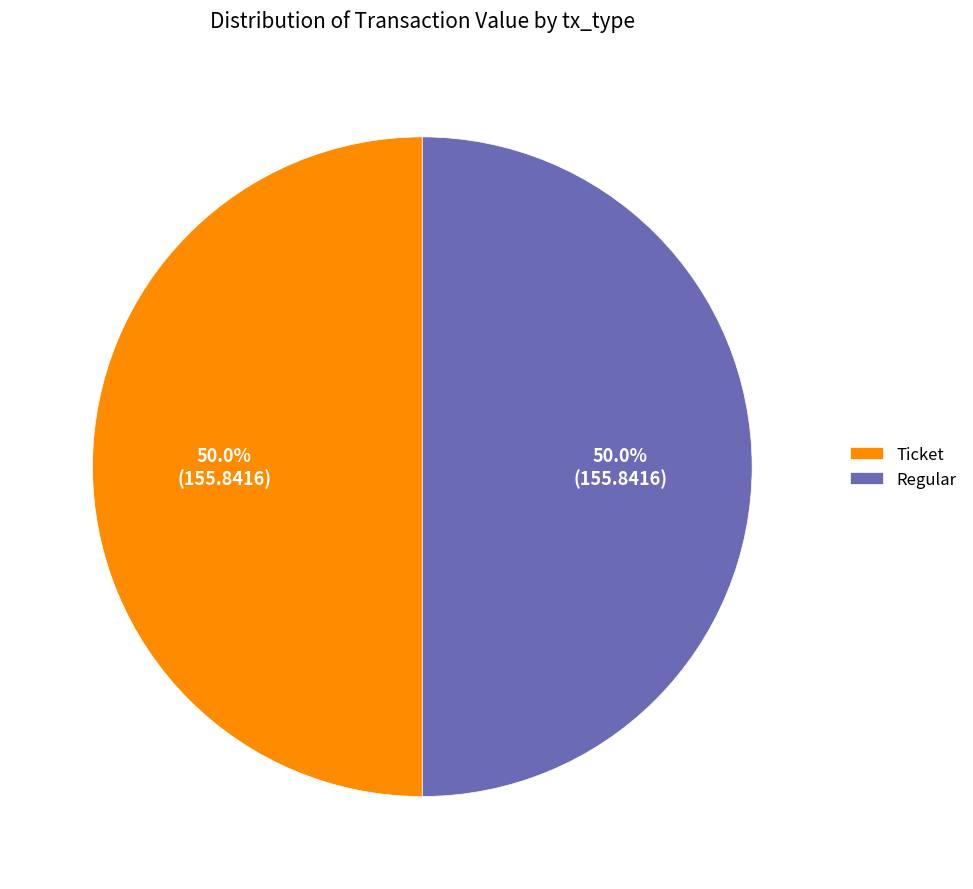

What is the total percentage of Ticket and Regular?

100.0%